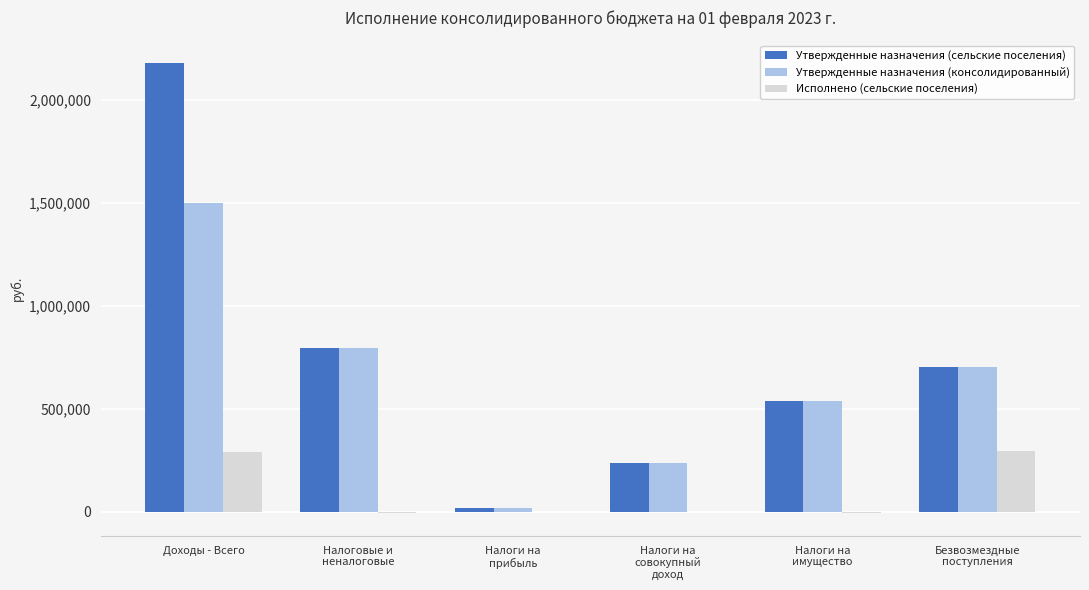

At which category is the sum across all series the highest?

Доходы - Всего